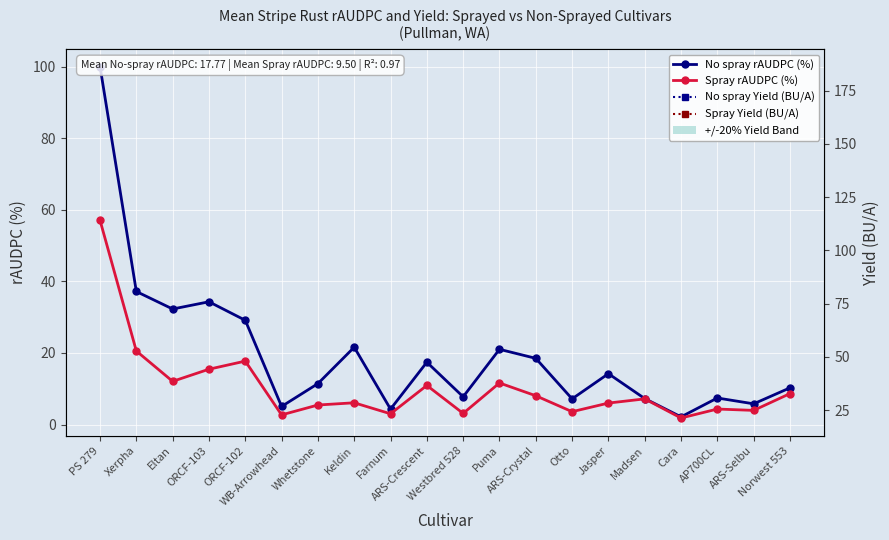

Which has a higher value, Otto or ARS-Crystal?

ARS-Crystal